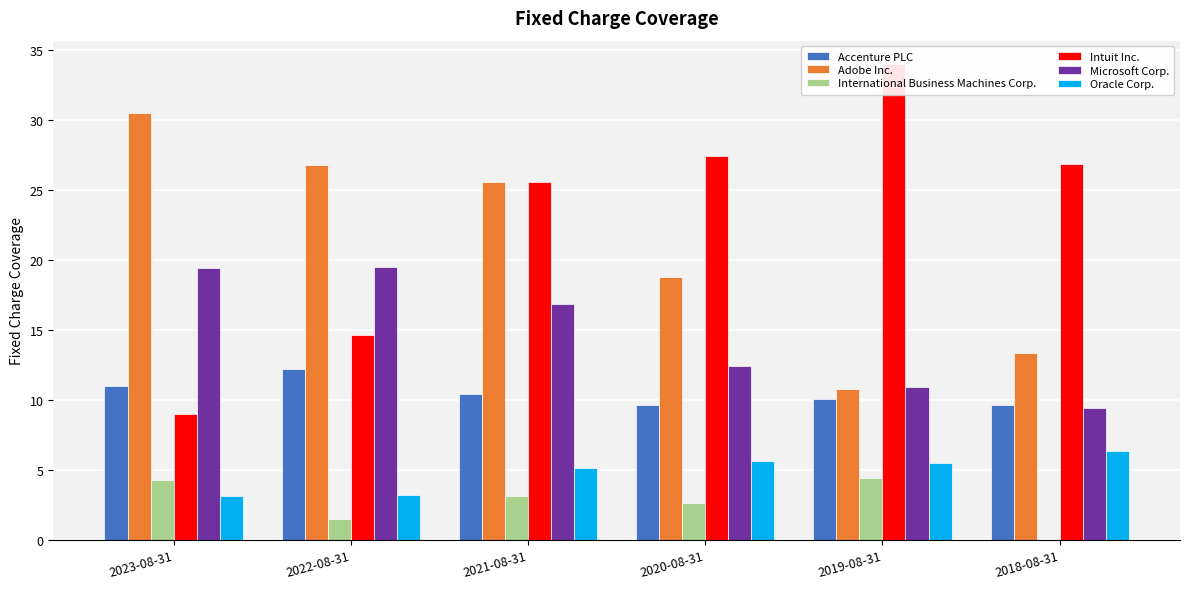

True or false: Oracle Corp. has a value of 1.6 at 2023-08-31.

False